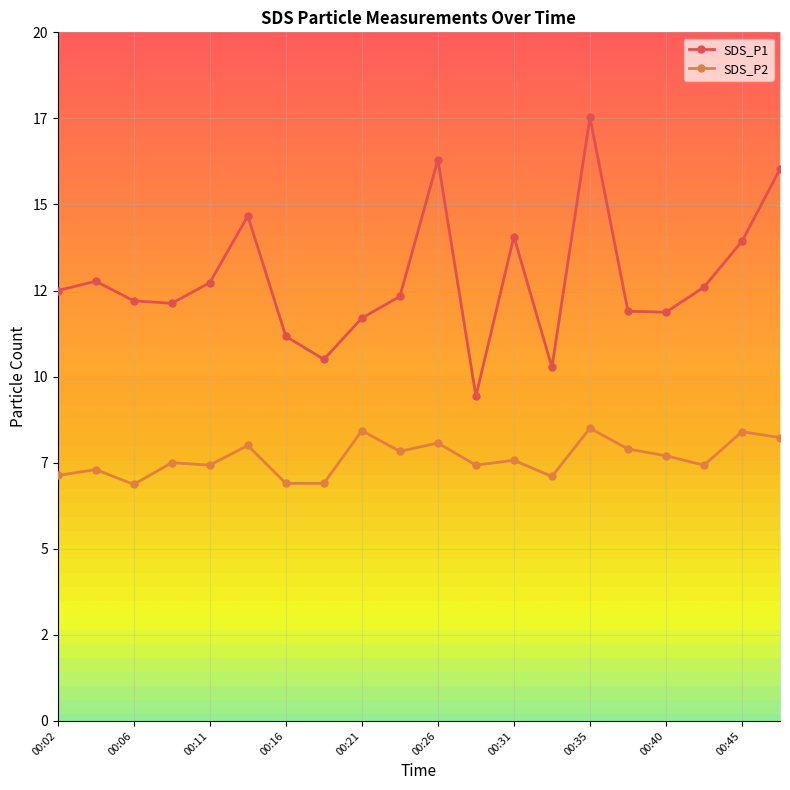

Reading left to right, list all the values displayed in this chart.

SDS_P1: 00:02=12.5	00:04=12.8	00:06=12.2	00:09=12.1	00:11=12.7	00:14=14.7	00:16=11.2	00:19=10.5	00:21=11.7	00:23=12.3	00:26=16.3	00:28=9.4	00:31=14.1	00:33=10.3	00:35=17.5	00:38=11.9	00:40=11.9	00:43=12.6	00:45=13.9	00:53=16.0
SDS_P2: 00:02=7.1	00:04=7.3	00:06=6.9	00:09=7.5	00:11=7.4	00:14=8.0	00:16=6.9	00:19=6.9	00:21=8.4	00:23=7.8	00:26=8.1	00:28=7.4	00:31=7.6	00:33=7.1	00:35=8.5	00:38=7.9	00:40=7.7	00:43=7.4	00:45=8.4	00:53=8.2